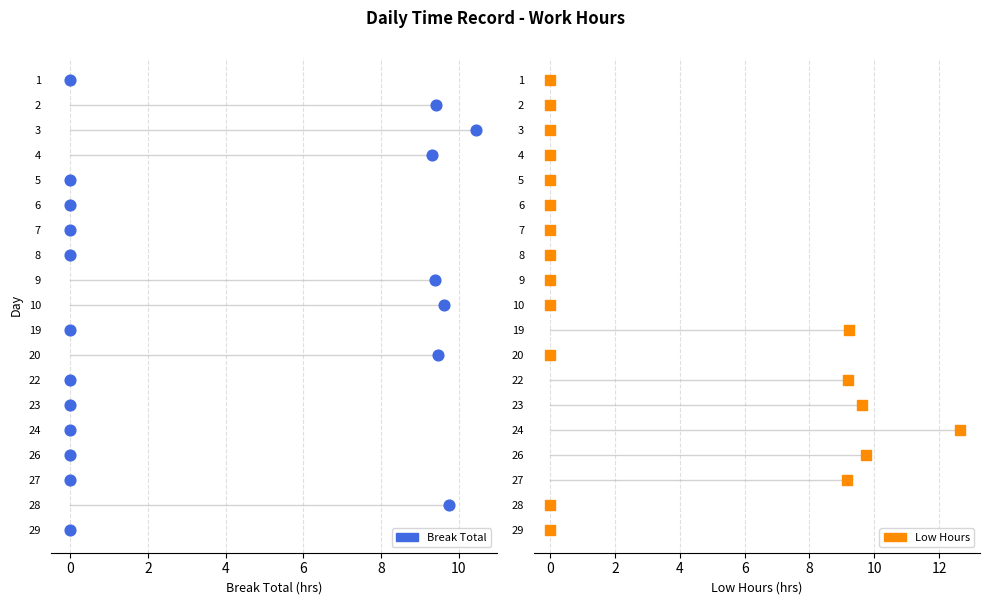

Which series contains the lowest Y value?

Break Total